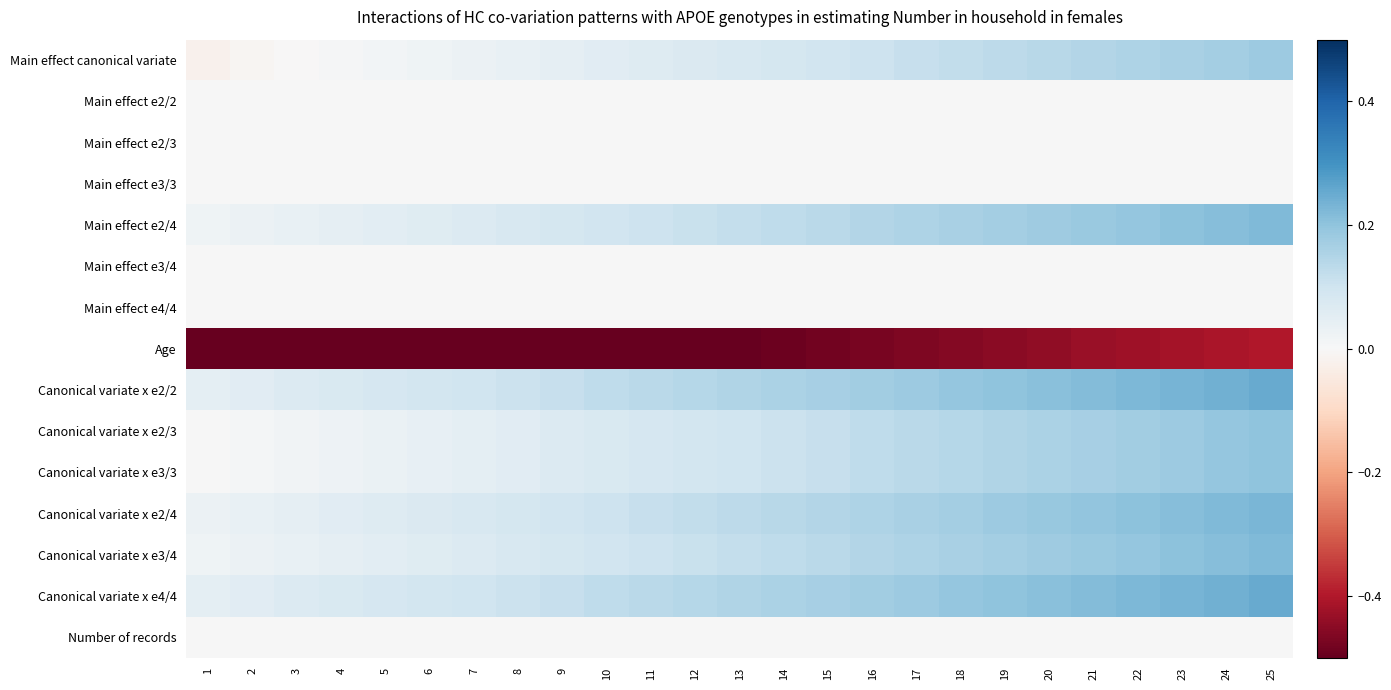

Reading left to right, extract all data points from this chart.

Main effect canonical variate: 1=-0.0	2=-0.0	3=-0.0	4=0.0	5=0.0	6=0.0	7=0.0	8=0.0	9=0.0	10=0.1	11=0.1	12=0.1	13=0.1	14=0.1	15=0.1	16=0.1	17=0.1	18=0.1	19=0.1	20=0.1	21=0.1	22=0.2	23=0.2	24=0.2	25=0.2
Main effect e2/2: 1=0.0	2=0.0	3=0.0	4=0.0	5=0.0	6=0.0	7=0.0	8=0.0	9=0.0	10=0.0	11=0.0	12=0.0	13=0.0	14=0.0	15=0.0	16=0.0	17=0.0	18=0.0	19=0.0	20=0.0	21=0.0	22=0.0	23=0.0	24=0.0	25=0.0
Main effect e2/3: 1=0.0	2=0.0	3=0.0	4=0.0	5=0.0	6=0.0	7=0.0	8=0.0	9=0.0	10=0.0	11=0.0	12=0.0	13=0.0	14=0.0	15=0.0	16=0.0	17=0.0	18=0.0	19=0.0	20=0.0	21=0.0	22=0.0	23=0.0	24=0.0	25=0.0
Main effect e3/3: 1=0.0	2=0.0	3=0.0	4=0.0	5=0.0	6=0.0	7=0.0	8=0.0	9=0.0	10=0.0	11=0.0	12=0.0	13=0.0	14=0.0	15=0.0	16=0.0	17=0.0	18=0.0	19=0.0	20=0.0	21=0.0	22=0.0	23=0.0	24=0.0	25=0.0
Main effect e2/4: 1=0.0	2=0.0	3=0.0	4=0.0	5=0.1	6=0.1	7=0.1	8=0.1	9=0.1	10=0.1	11=0.1	12=0.1	13=0.1	14=0.1	15=0.1	16=0.1	17=0.2	18=0.2	19=0.2	20=0.2	21=0.2	22=0.2	23=0.2	24=0.2	25=0.2
Main effect e3/4: 1=0.0	2=0.0	3=0.0	4=0.0	5=0.0	6=0.0	7=0.0	8=0.0	9=0.0	10=0.0	11=0.0	12=0.0	13=0.0	14=0.0	15=0.0	16=0.0	17=0.0	18=0.0	19=0.0	20=0.0	21=0.0	22=0.0	23=0.0	24=0.0	25=0.0
Main effect e4/4: 1=0.0	2=0.0	3=0.0	4=0.0	5=0.0	6=0.0	7=0.0	8=0.0	9=0.0	10=0.0	11=0.0	12=0.0	13=0.0	14=0.0	15=0.0	16=0.0	17=0.0	18=0.0	19=0.0	20=0.0	21=0.0	22=0.0	23=0.0	24=0.0	25=0.0
Age: 1=-0.6	2=-0.6	3=-0.6	4=-0.6	5=-0.6	6=-0.6	7=-0.6	8=-0.5	9=-0.5	10=-0.5	11=-0.5	12=-0.5	13=-0.5	14=-0.5	15=-0.5	16=-0.5	17=-0.5	18=-0.5	19=-0.5	20=-0.4	21=-0.4	22=-0.4	23=-0.4	24=-0.4	25=-0.4
Canonical variate x e2/2: 1=0.0	2=0.1	3=0.1	4=0.1	5=0.1	6=0.1	7=0.1	8=0.1	9=0.1	10=0.1	11=0.1	12=0.1	13=0.1	14=0.2	15=0.2	16=0.2	17=0.2	18=0.2	19=0.2	20=0.2	21=0.2	22=0.2	23=0.2	24=0.2	25=0.2
Canonical variate x e2/3: 1=0.0	2=0.0	3=0.0	4=0.0	5=0.0	6=0.0	7=0.1	8=0.1	9=0.1	10=0.1	11=0.1	12=0.1	13=0.1	14=0.1	15=0.1	16=0.1	17=0.1	18=0.1	19=0.1	20=0.2	21=0.2	22=0.2	23=0.2	24=0.2	25=0.2
Canonical variate x e3/3: 1=0.0	2=0.0	3=0.0	4=0.0	5=0.0	6=0.0	7=0.1	8=0.1	9=0.1	10=0.1	11=0.1	12=0.1	13=0.1	14=0.1	15=0.1	16=0.1	17=0.1	18=0.1	19=0.1	20=0.2	21=0.2	22=0.2	23=0.2	24=0.2	25=0.2
Canonical variate x e2/4: 1=0.0	2=0.0	3=0.0	4=0.1	5=0.1	6=0.1	7=0.1	8=0.1	9=0.1	10=0.1	11=0.1	12=0.1	13=0.1	14=0.1	15=0.1	16=0.2	17=0.2	18=0.2	19=0.2	20=0.2	21=0.2	22=0.2	23=0.2	24=0.2	25=0.2
Canonical variate x e3/4: 1=0.0	2=0.0	3=0.0	4=0.0	5=0.1	6=0.1	7=0.1	8=0.1	9=0.1	10=0.1	11=0.1	12=0.1	13=0.1	14=0.1	15=0.1	16=0.1	17=0.2	18=0.2	19=0.2	20=0.2	21=0.2	22=0.2	23=0.2	24=0.2	25=0.2
Canonical variate x e4/4: 1=0.0	2=0.1	3=0.1	4=0.1	5=0.1	6=0.1	7=0.1	8=0.1	9=0.1	10=0.1	11=0.1	12=0.1	13=0.1	14=0.2	15=0.2	16=0.2	17=0.2	18=0.2	19=0.2	20=0.2	21=0.2	22=0.2	23=0.2	24=0.2	25=0.2
Number of records: 1=0.0	2=0.0	3=0.0	4=0.0	5=0.0	6=0.0	7=0.0	8=0.0	9=0.0	10=0.0	11=0.0	12=0.0	13=0.0	14=0.0	15=0.0	16=0.0	17=0.0	18=0.0	19=0.0	20=0.0	21=0.0	22=0.0	23=0.0	24=0.0	25=0.0